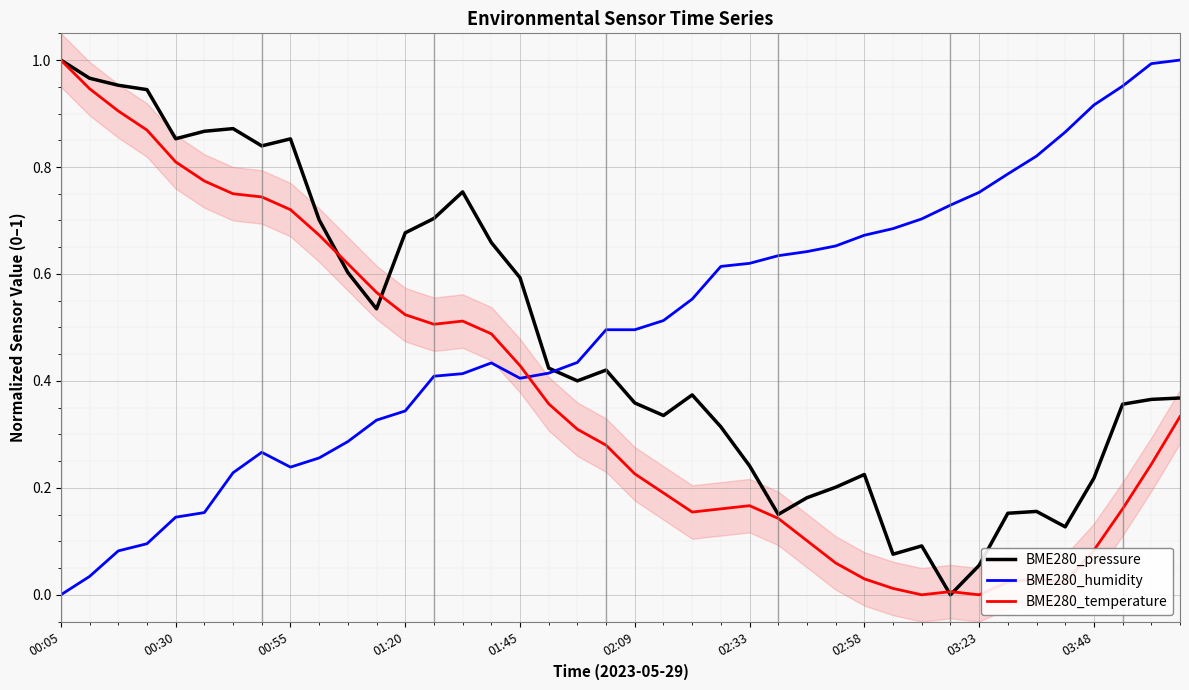

The value of BME280_pressure at 00:05 is 0.3. True or false?

False